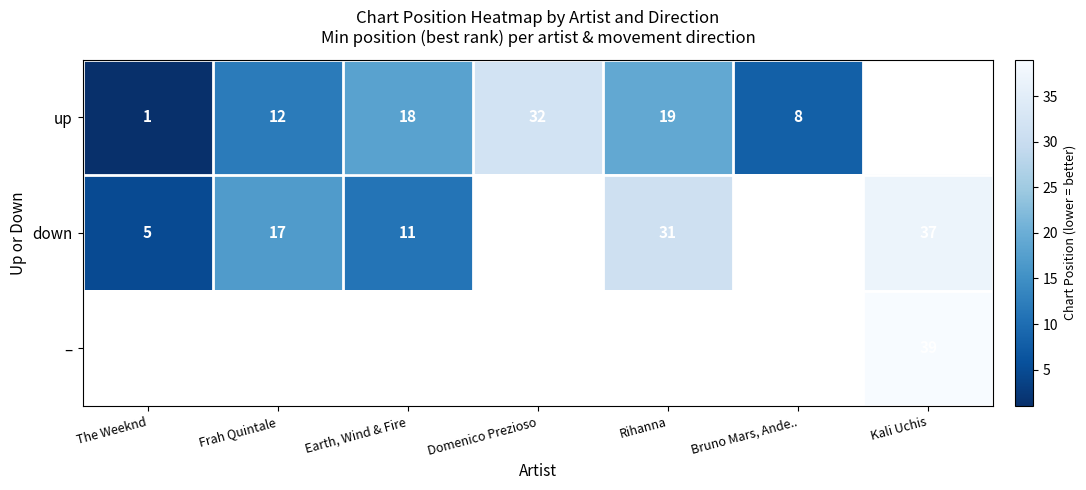

True or false: – has a value of 39 at Kali Uchis.

True